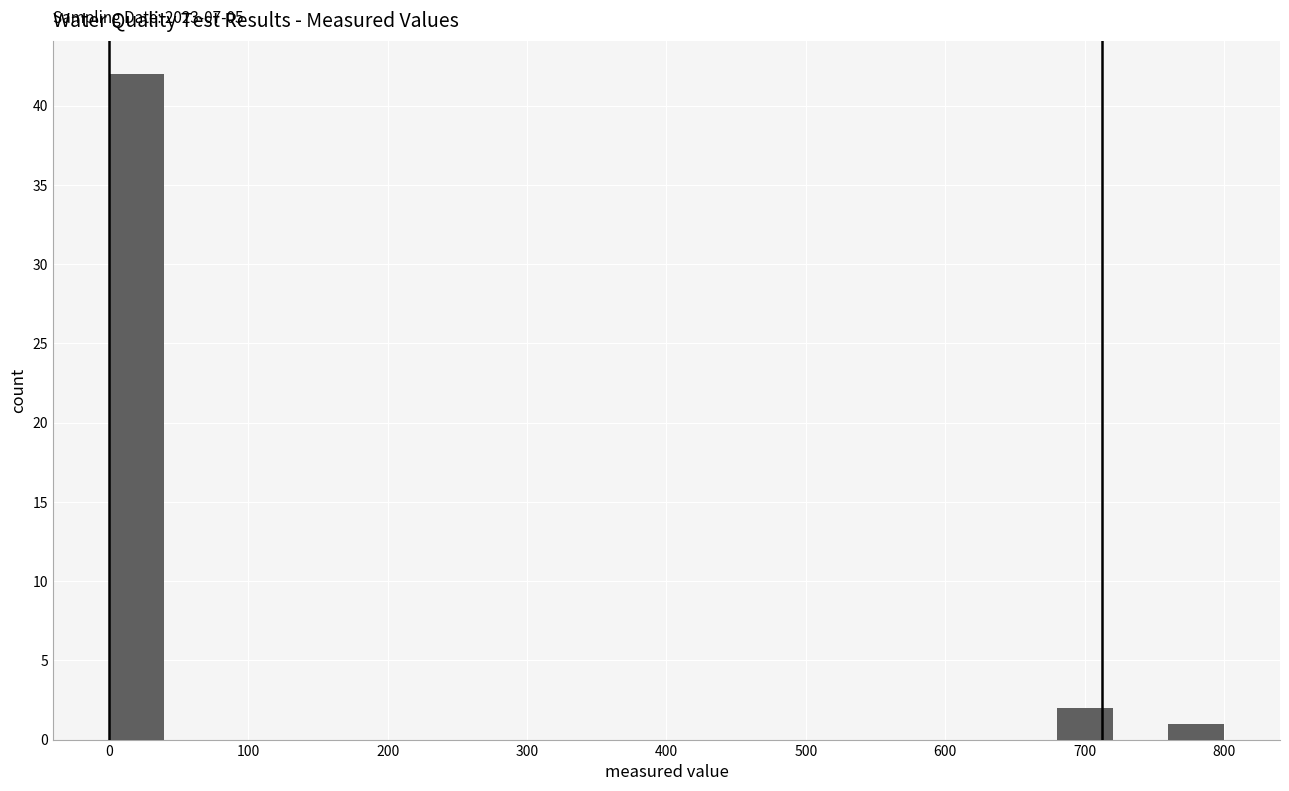

Read against the x-axis, roughly where is the centre of the tallest bar?

20